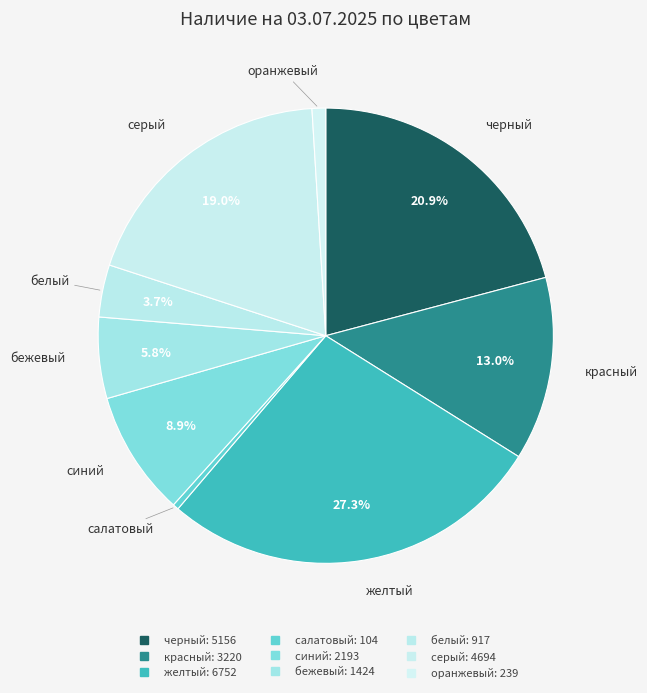

How many segments does this pie chart have?

9